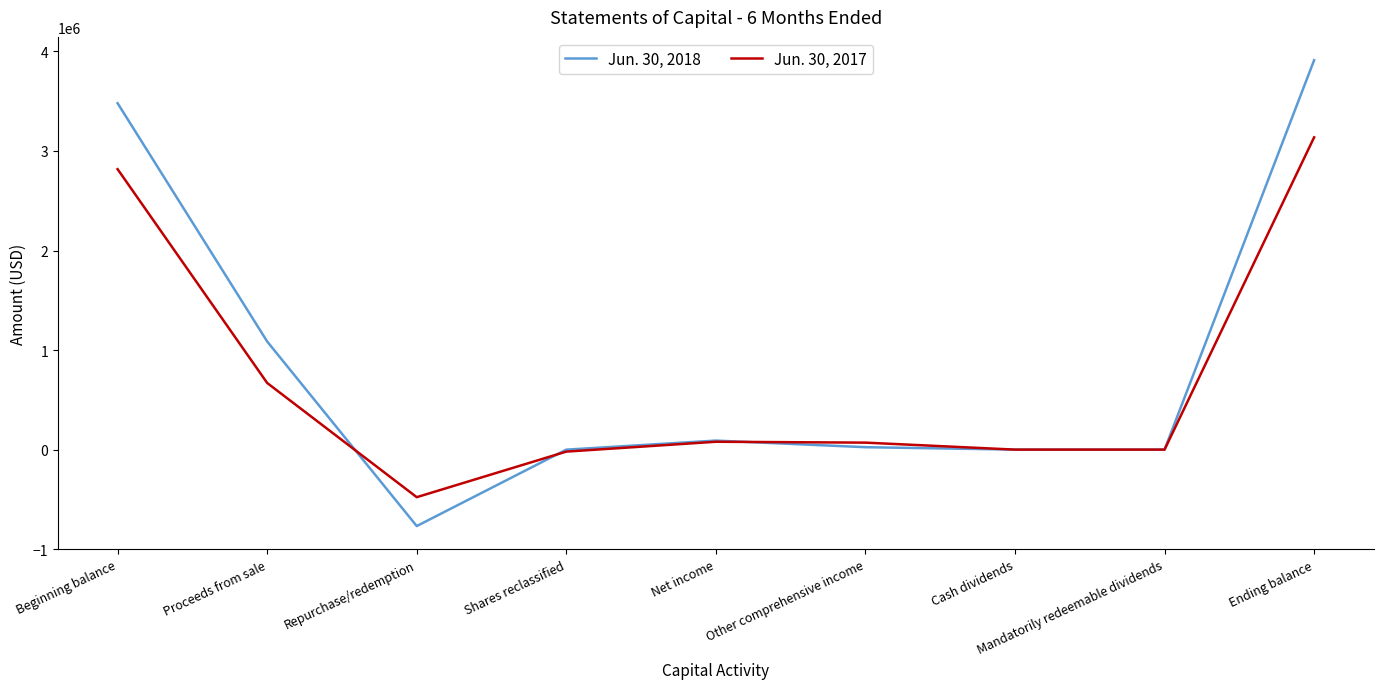

Rank the series by their maximum value, from lowest to highest.

Jun. 30, 2017, Jun. 30, 2018